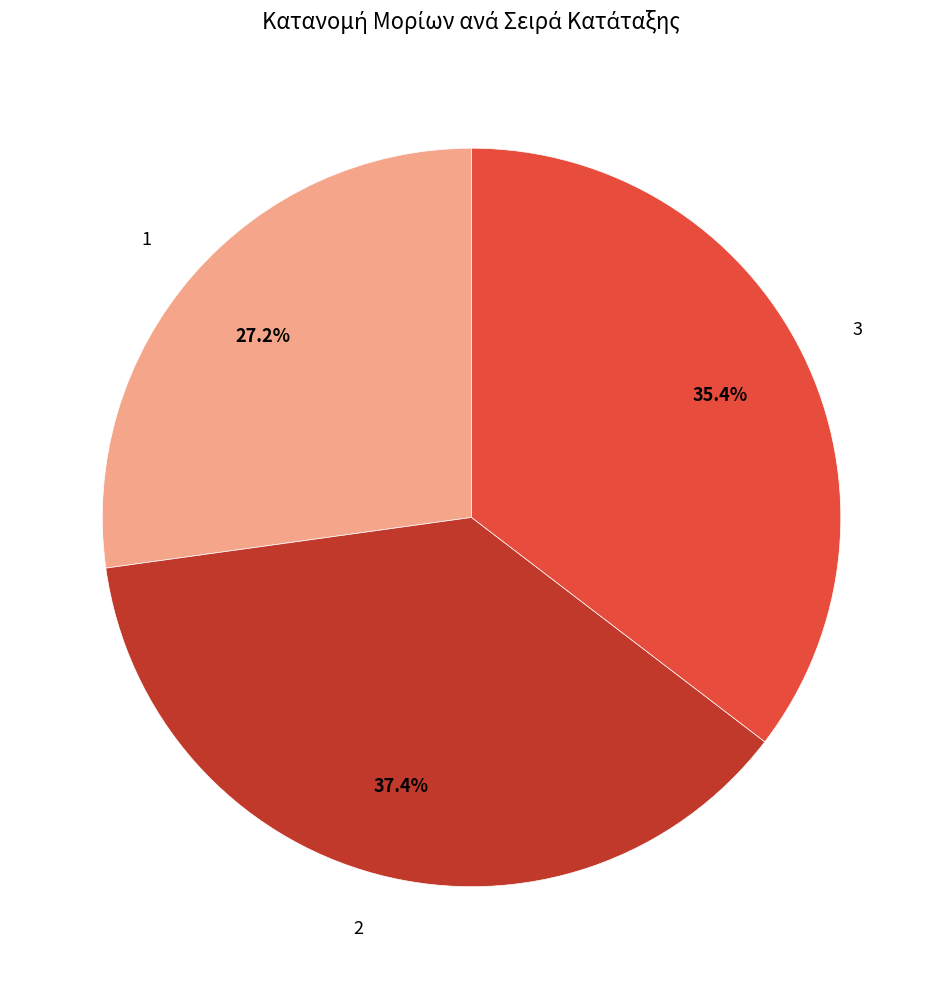

How much of the chart is everything except 1?

72.8%